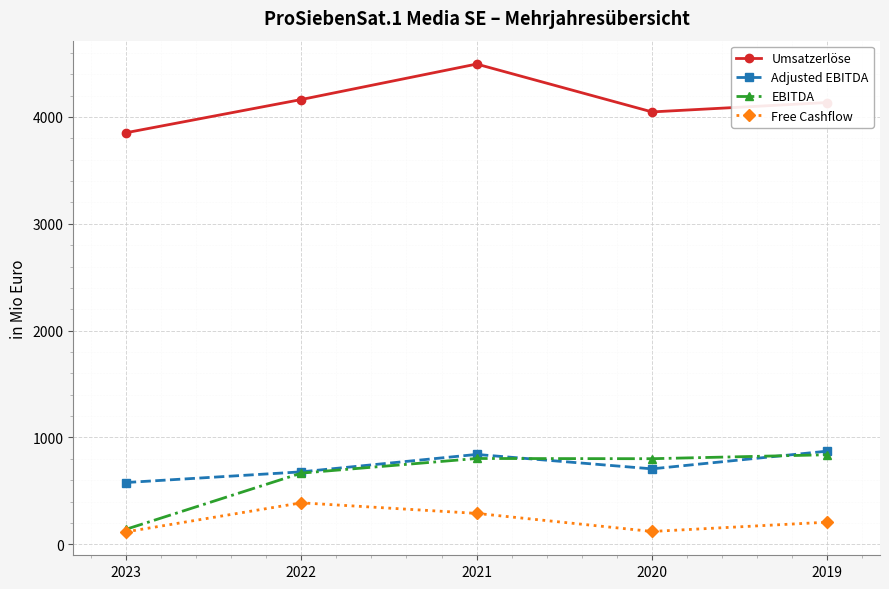

What is the sum of all Free Cashflow values?

1120